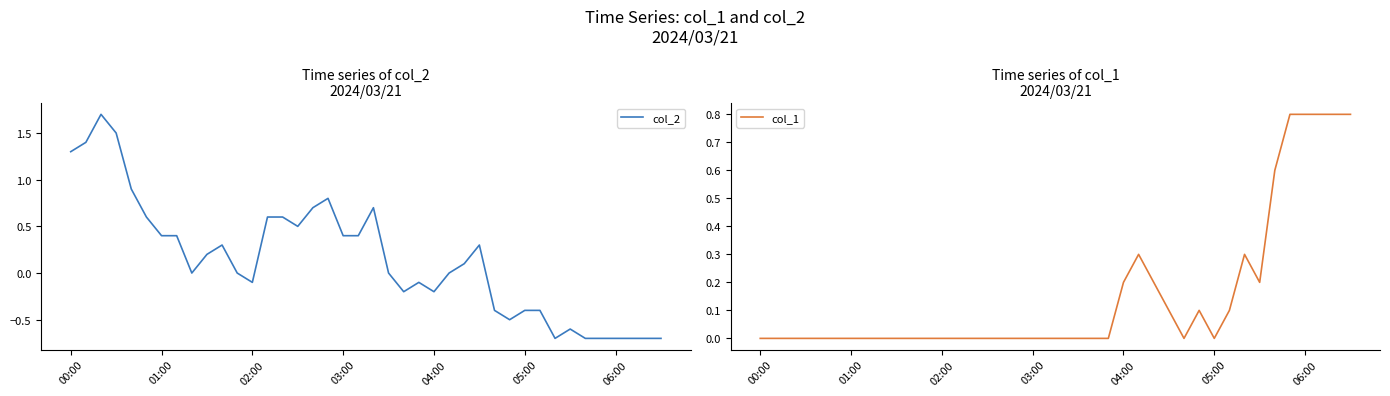

What is the minimum value for col_2?

-0.7